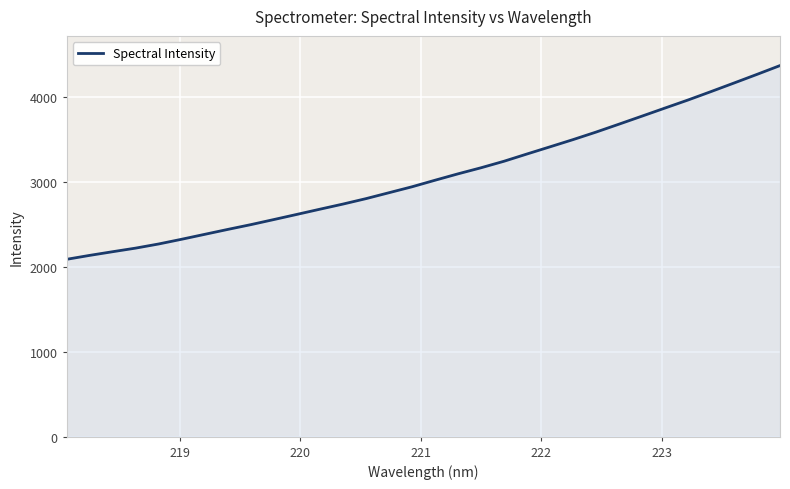

What is the difference between the maximum and minimum values?

2280.3